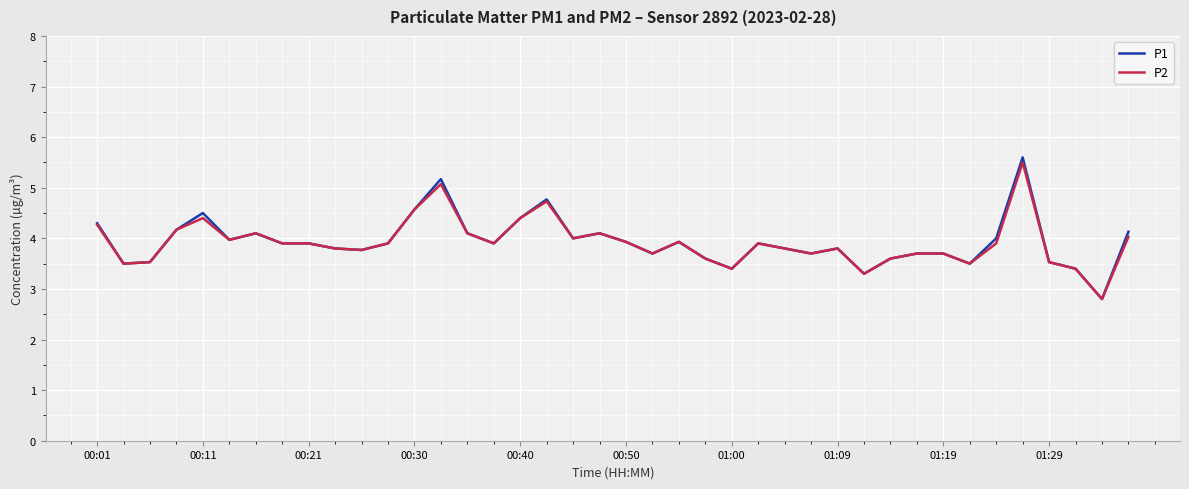

Which series has the widest spread of values?

P1